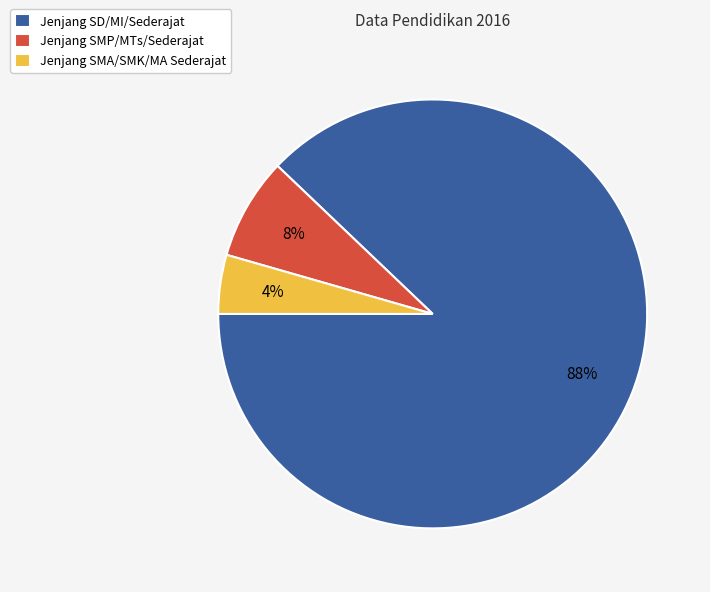

To the nearest percent, what is the average slice percentage?

33%